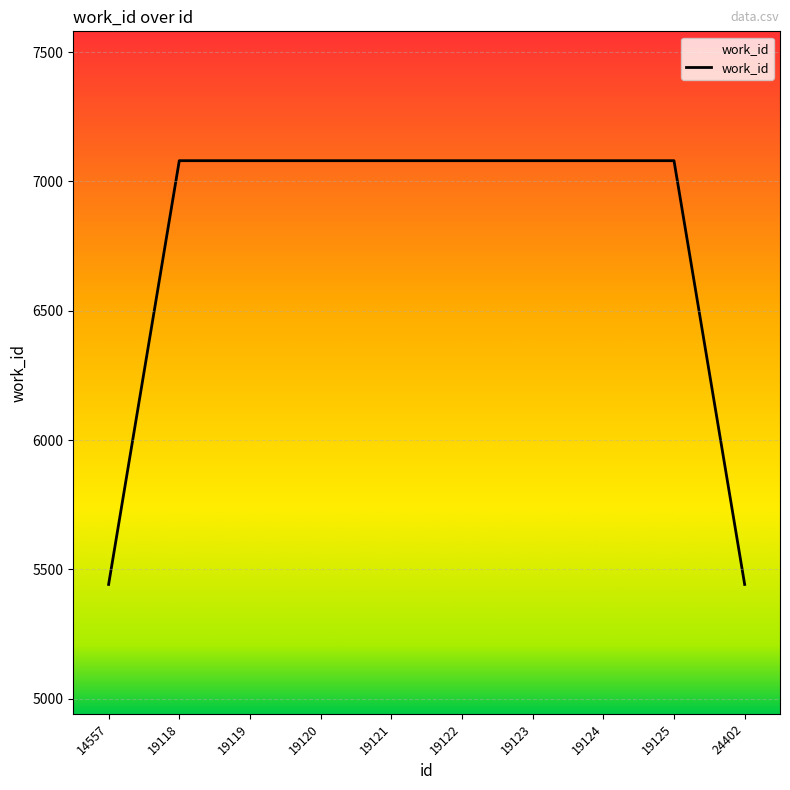

What is the greatest value displayed?

7080